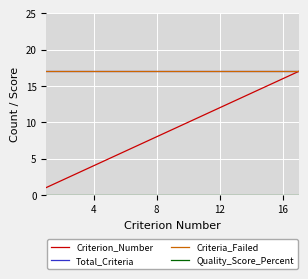

Which series has the largest total across all categories?

Total_Criteria